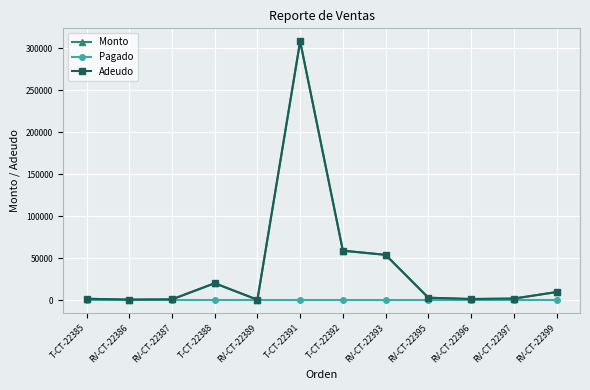

Does the chart display data point markers on the line(s)?

Yes